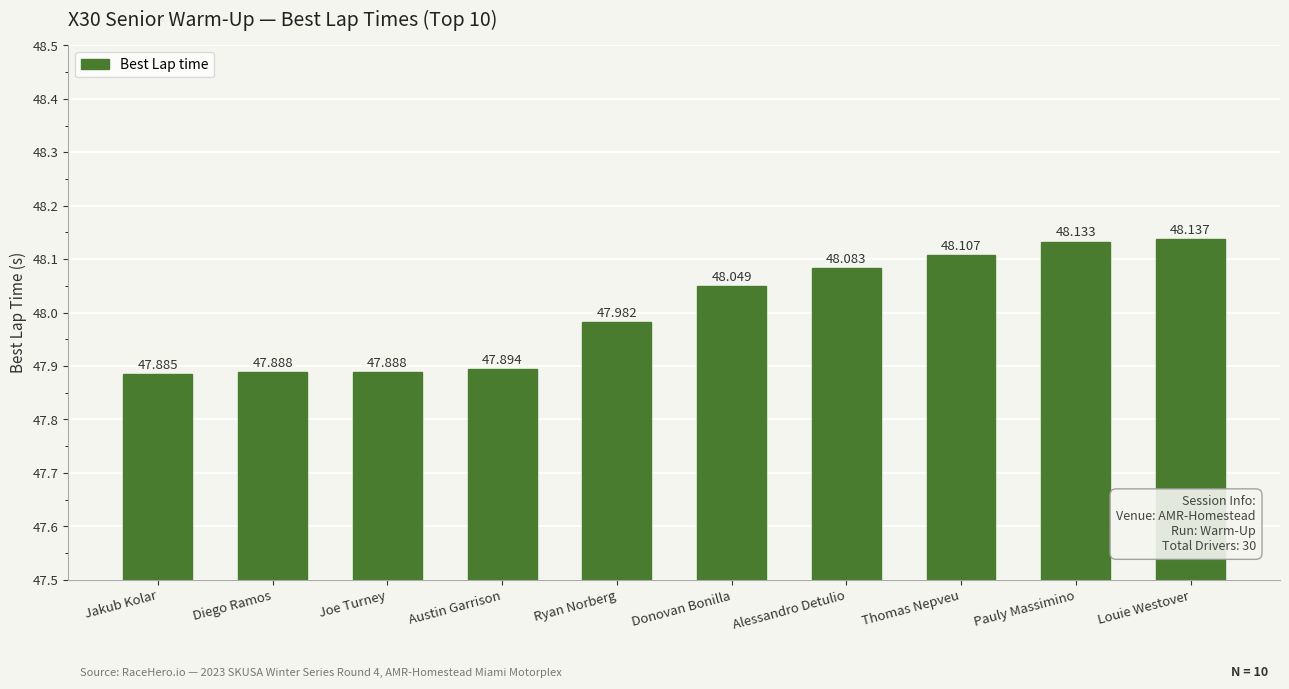

What is the average value?

48.0